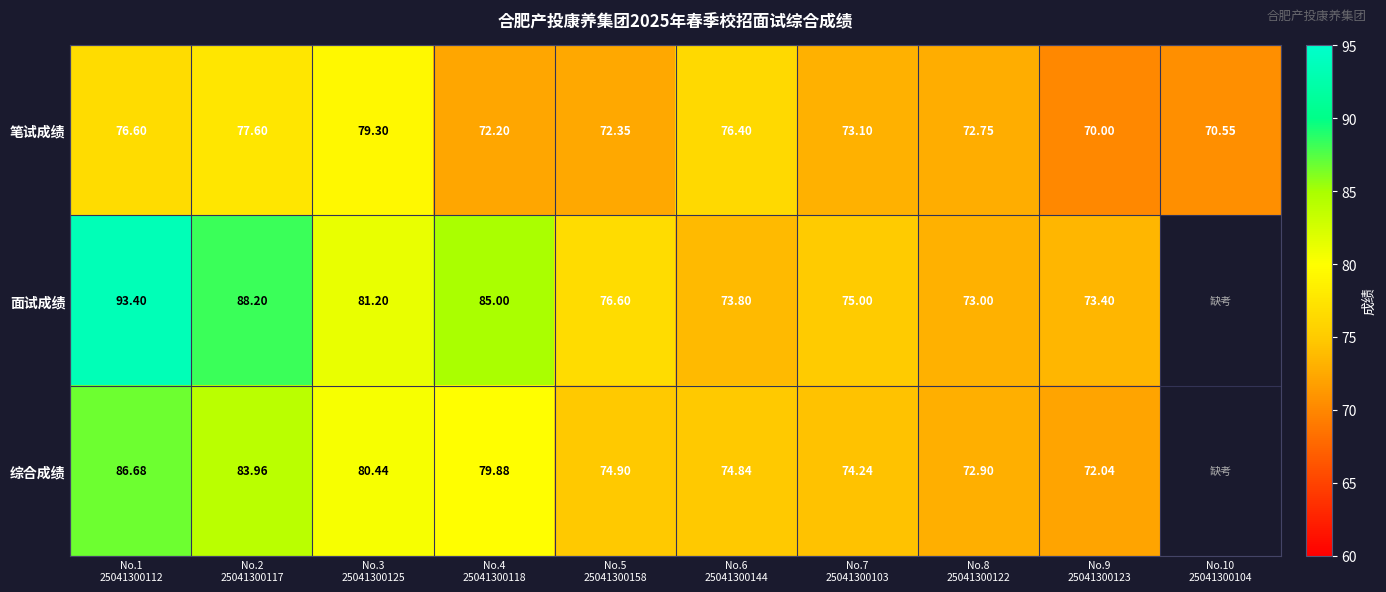

At No.7
25041300103, list the series in order from largest to smallest.

面试成绩, 综合成绩, 笔试成绩